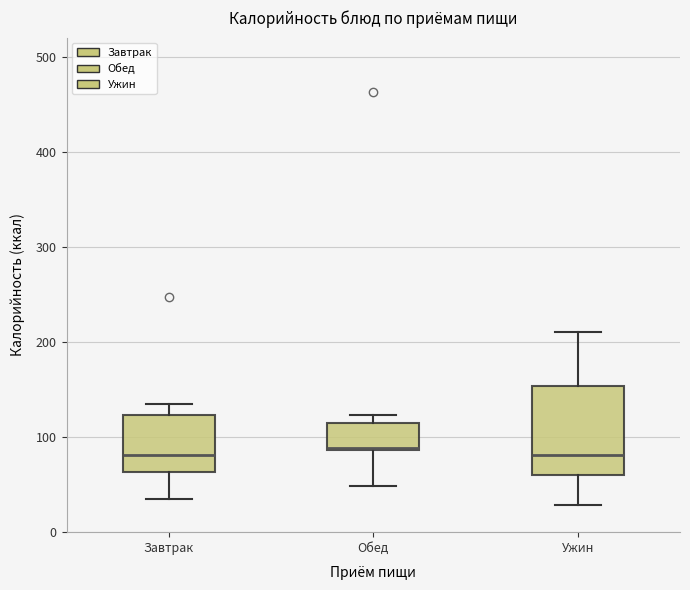

Reading left to right, transcribe this box plot: for each box, give where its median line is, the range the box spans, and where its two whiskers end, as read against the y-axis. The values are not printed on the chart, so give them approximately, as read against the axis.

Завтрак: median 80, box 60 to 120, whiskers 40 to 130
Обед: median 90 (drawn on the box's lower edge), box 90 to 110, whiskers 50 to 120
Ужин: median 80, box 60 to 150, whiskers 30 to 210